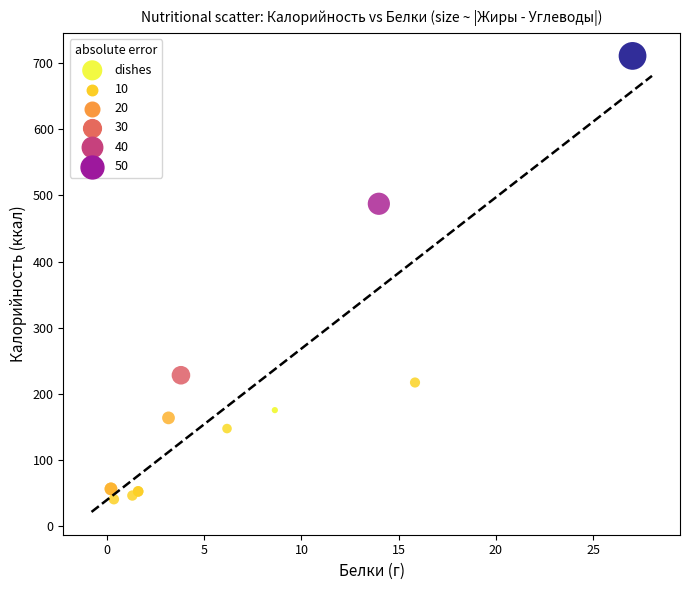

What Y value in the scatter plot is closest to 375?

487.4